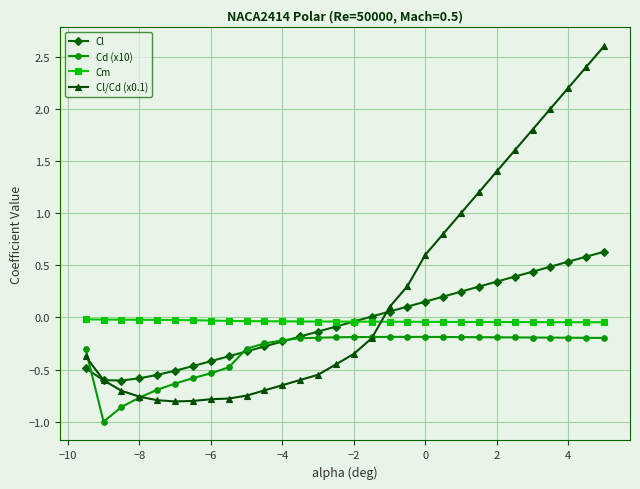

True or false: Cd (x10) and Cm cross at least once.

False